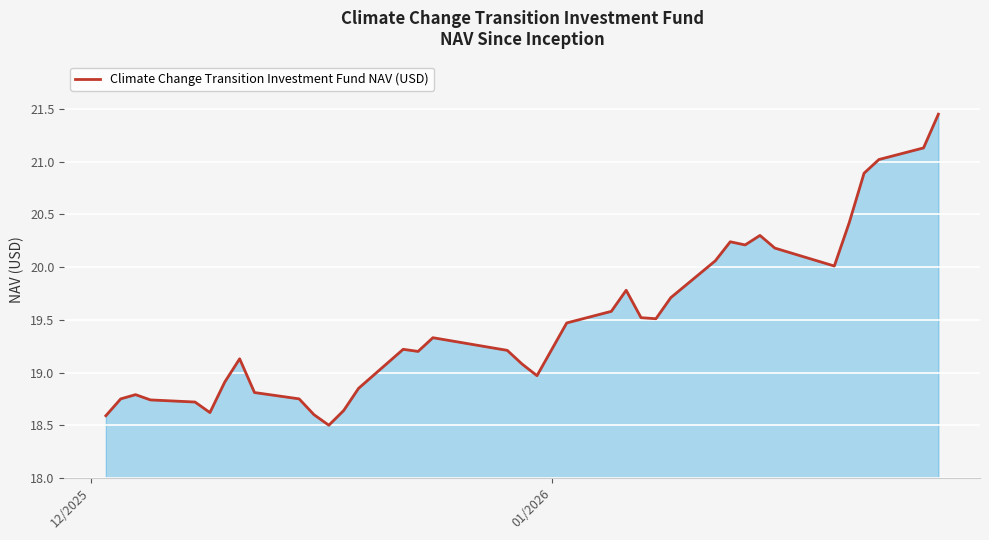

What is the smallest value displayed?

18.5